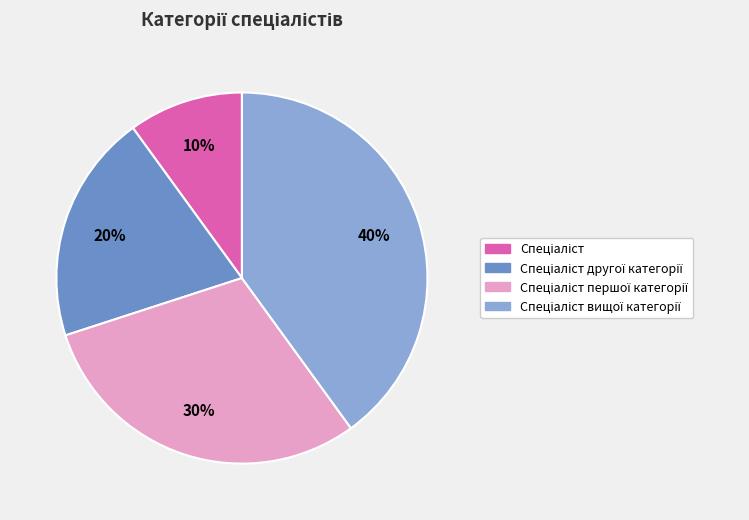

Is there a majority slice in this chart?

No